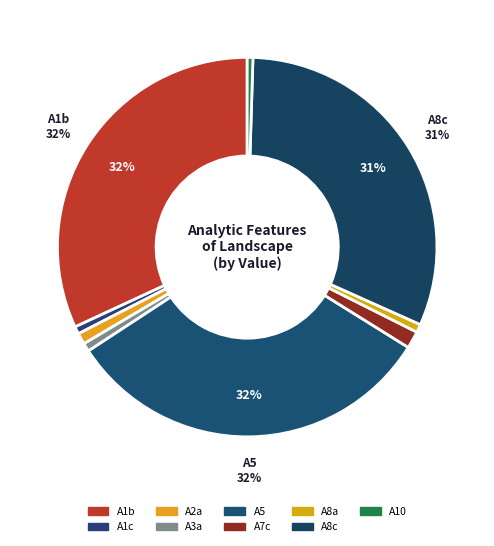

True or false: A8a accounts for 1% of the total.

True